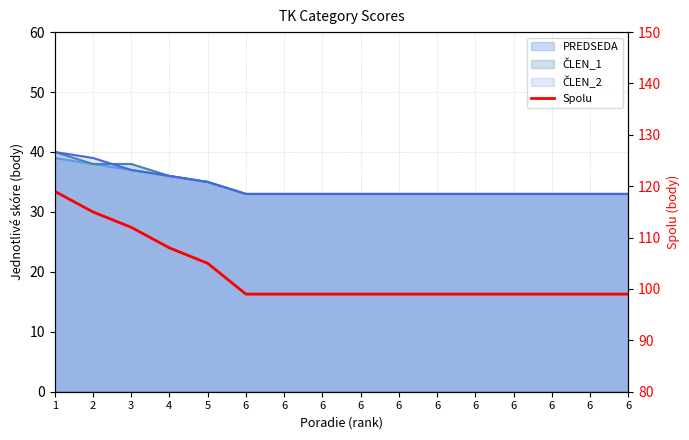

Which label corresponds to the largest value in the chart?

1